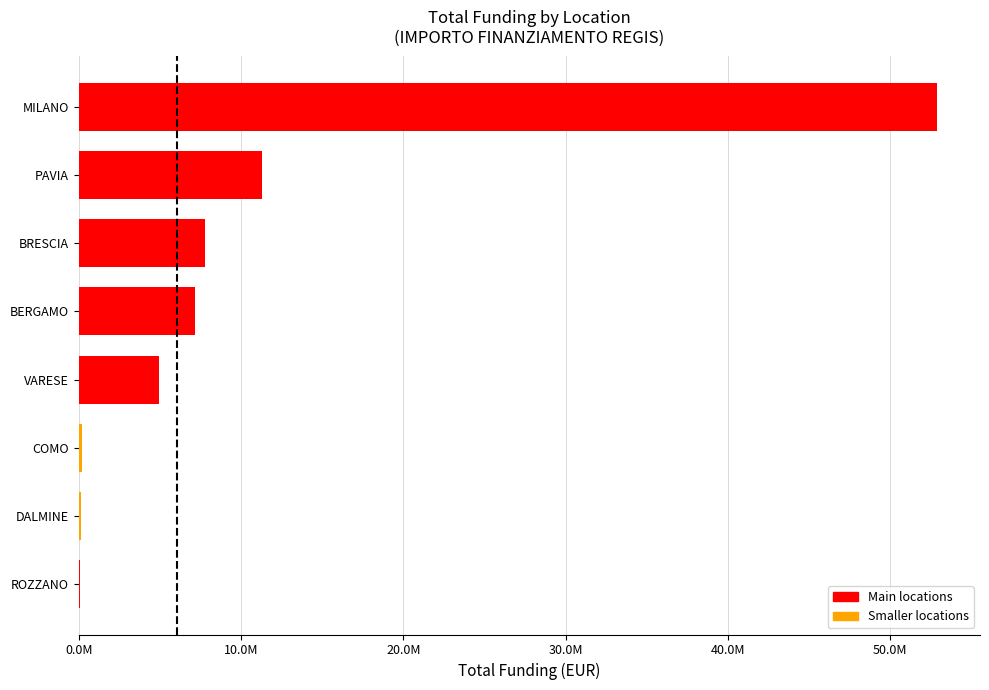

What is the greatest value displayed?

52892765.6